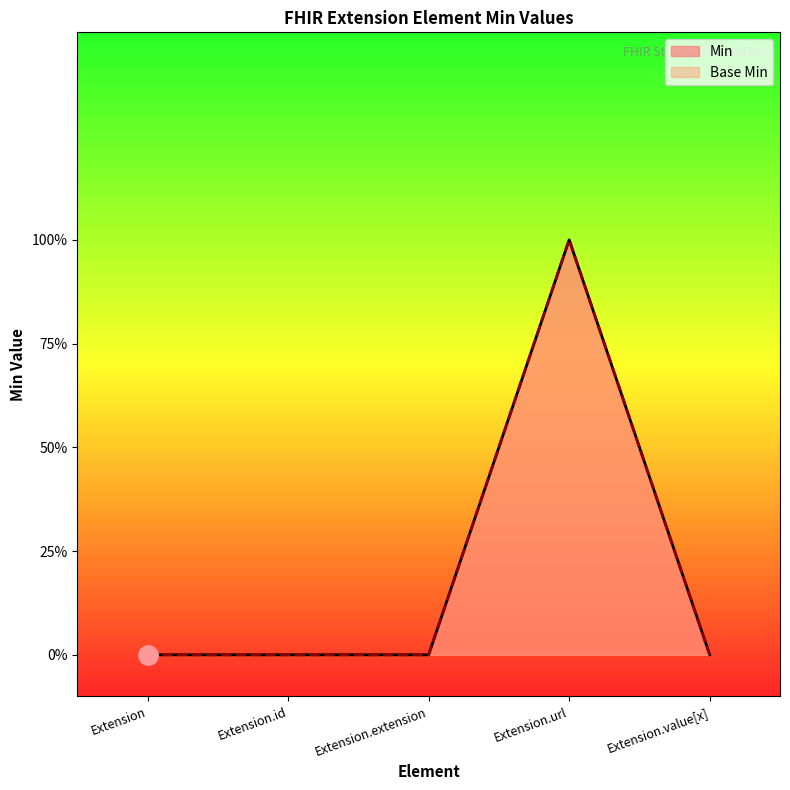

In Base Min, how many points are higher than both neighbors (excluding endpoints)?

1